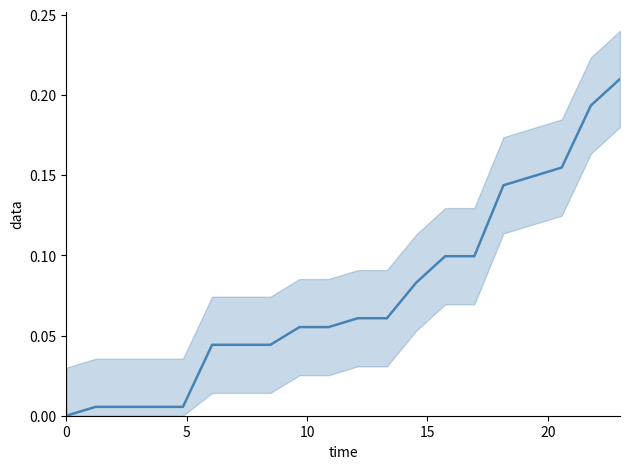

Reading right to left, what are all the values shown in this chart?

0.2	0.2	0.2	0.1	0.1	0.1	0.1	0.1	0.1	0.1	0.1	0.1	0.0	0.0	0.0	0.0	0.0	0.0	0.0	0.0